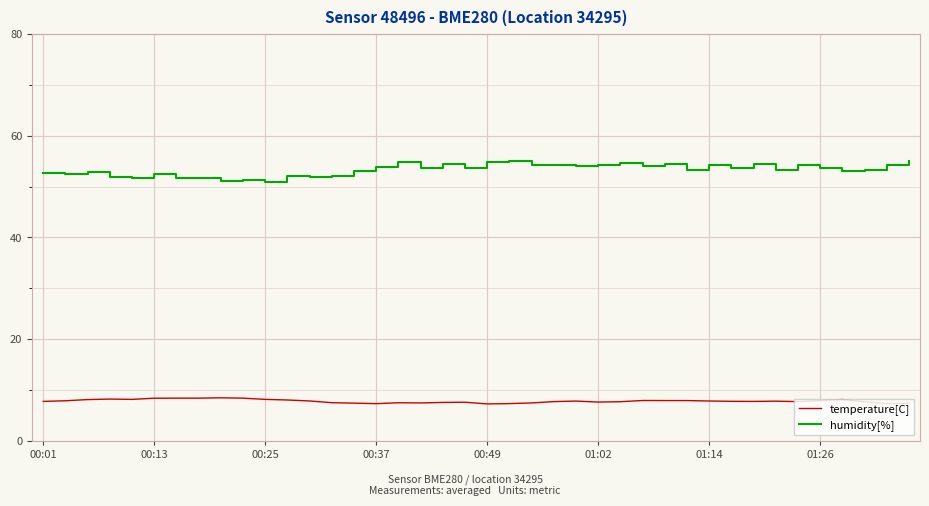

What are all the series names shown in the legend?

temperature[C], humidity[%]